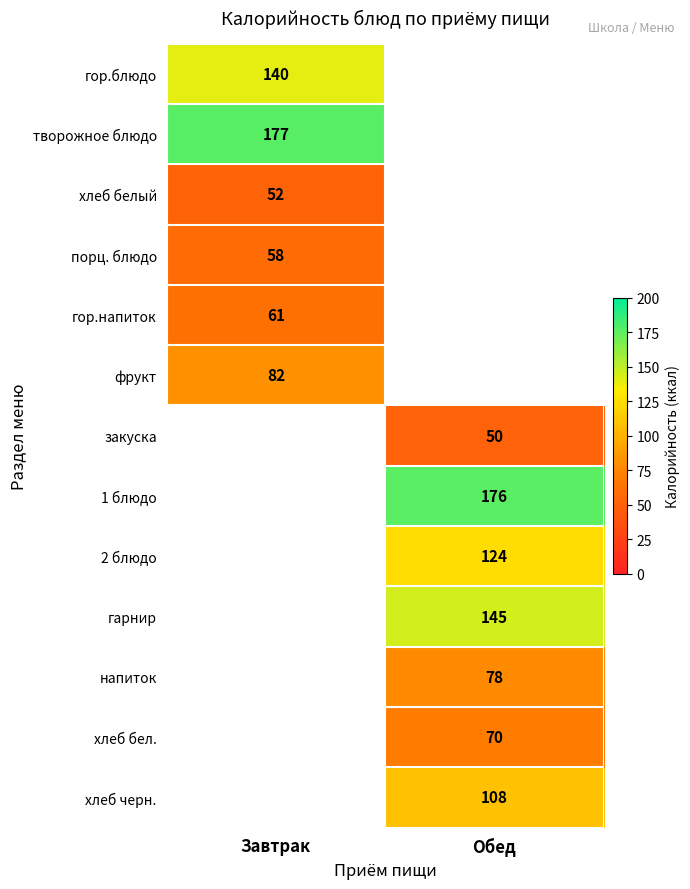

The value of творожное блюдо at Завтрак is 271. True or false?

False